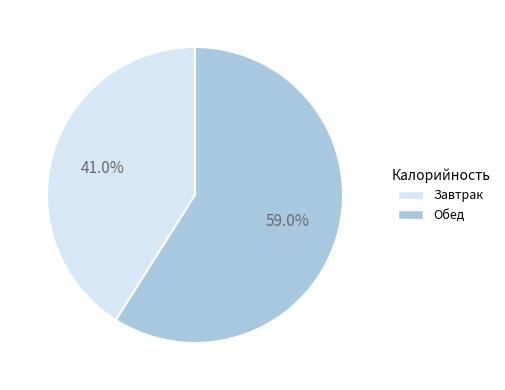

To the nearest percent, what portion does Обед represent?

59%